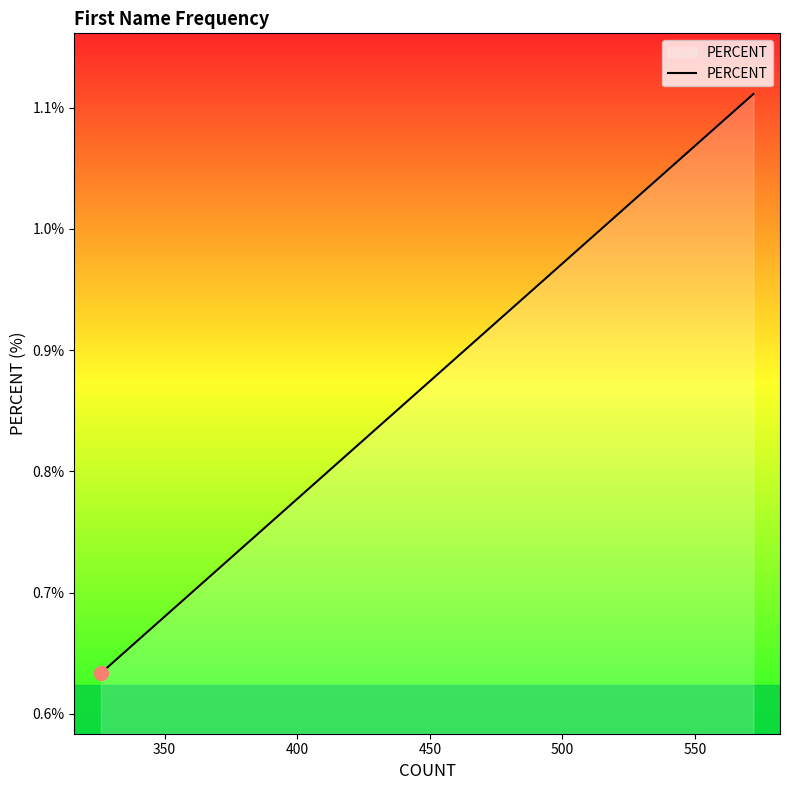

True or false: the data has more than 1 interior local peaks.

False